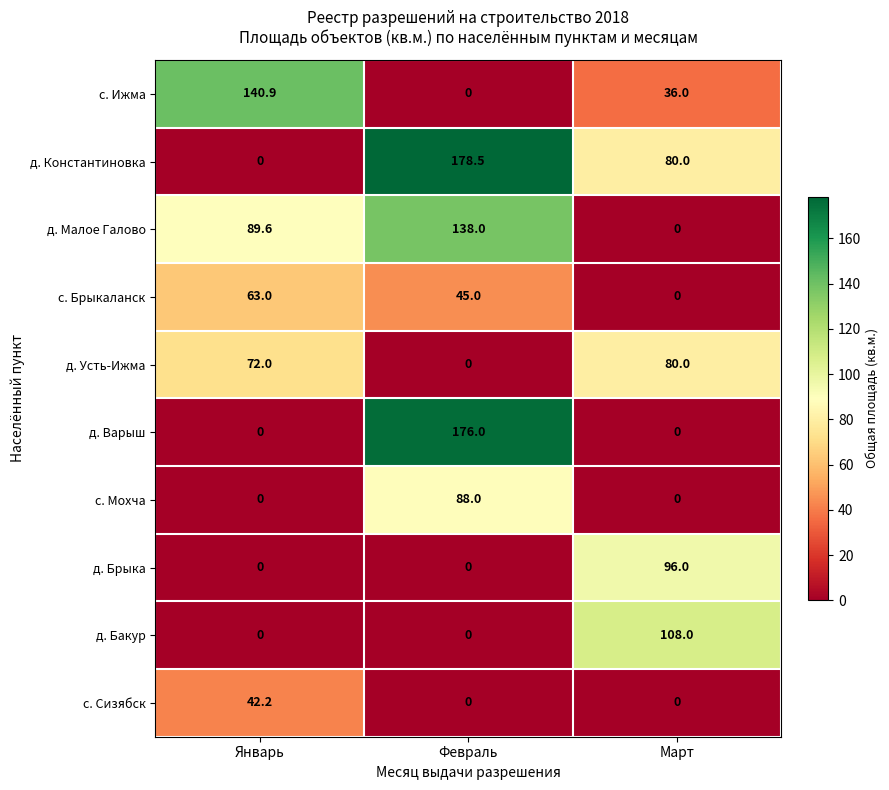

How many distinct data groups are displayed?

10